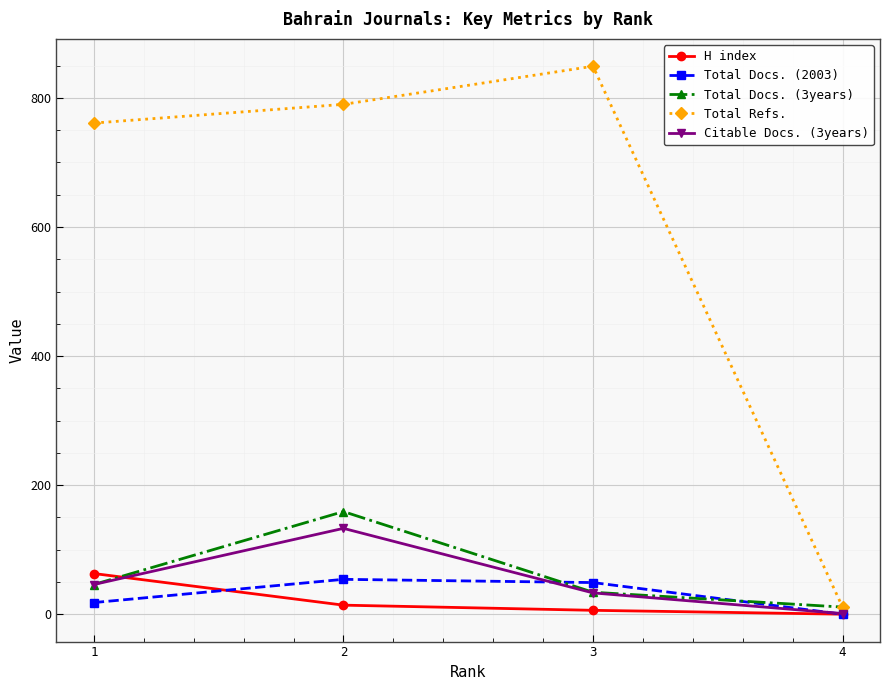

What is the difference between the maximum and second lowest values in the H index series?

57